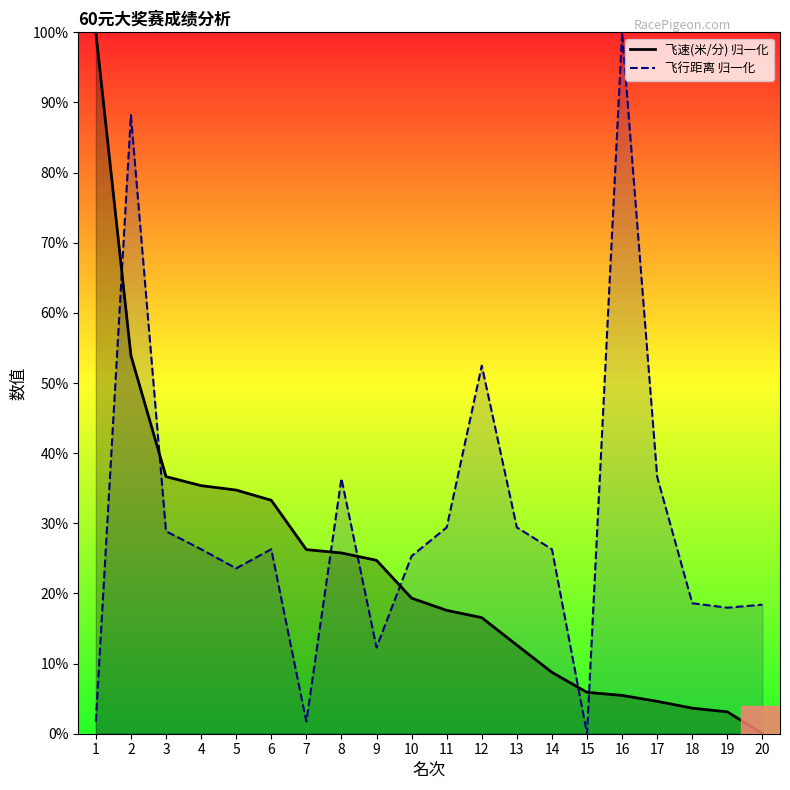

After their last crossing, which series has the higher values: 飞行距离 归一化 or 飞速(米/分) 归一化?

飞行距离 归一化